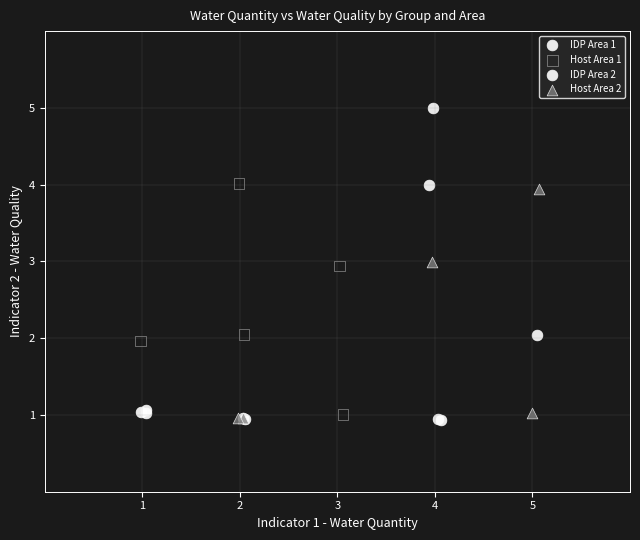

What are all the series names shown in the legend?

IDP Area 1, Host Area 1, IDP Area 2, Host Area 2